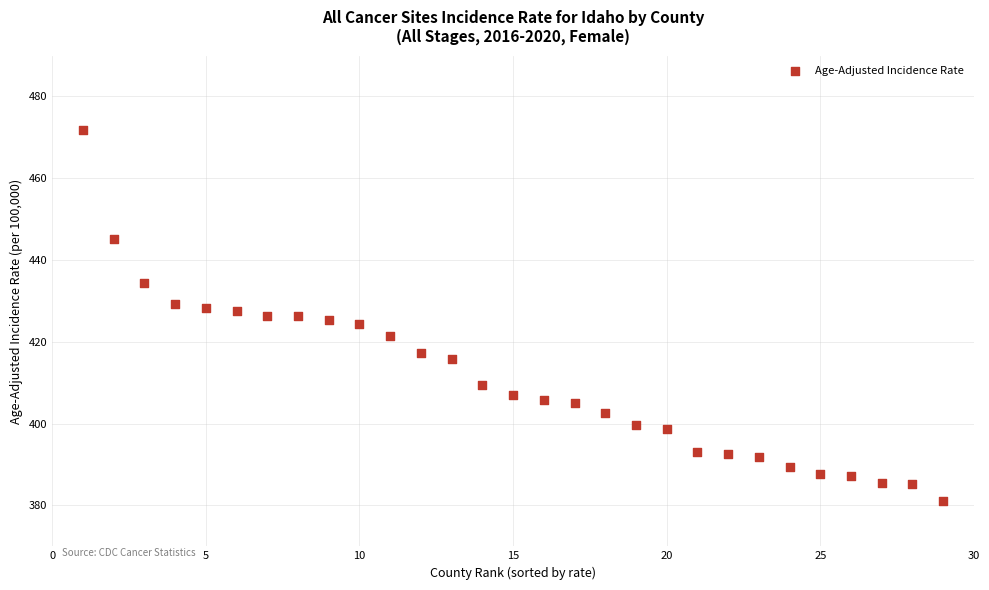

What is the range of Y values (max minus min)?

90.6